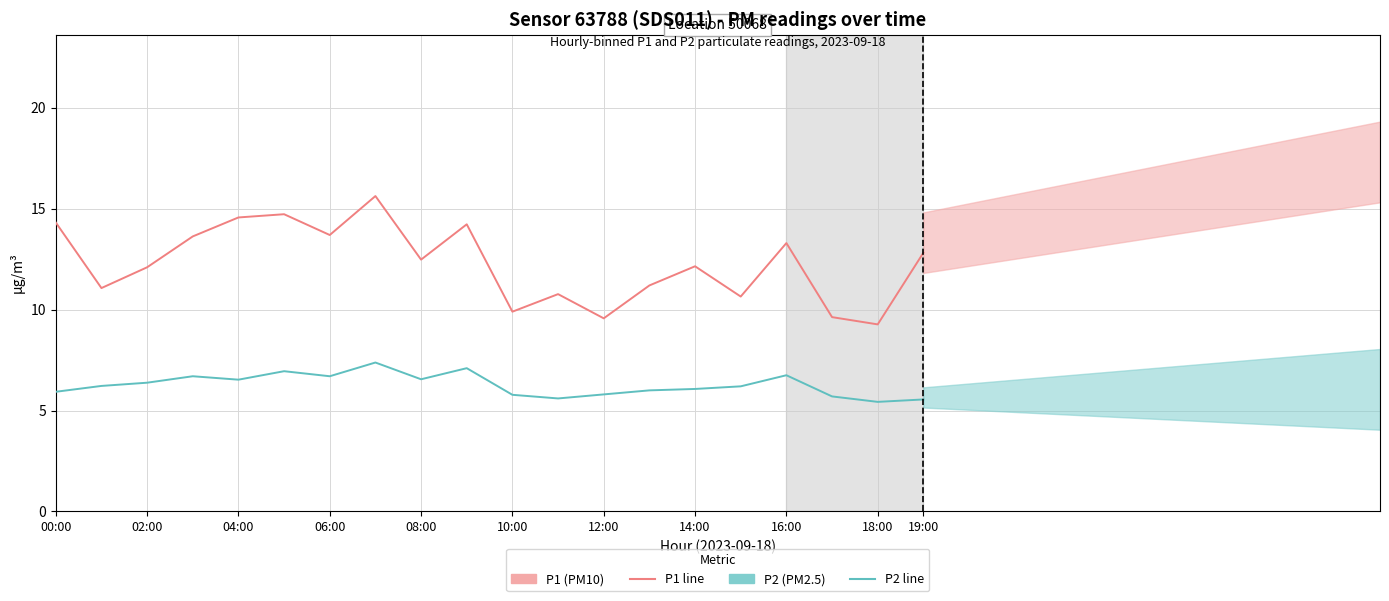

Count the number of categories in the chart.

20